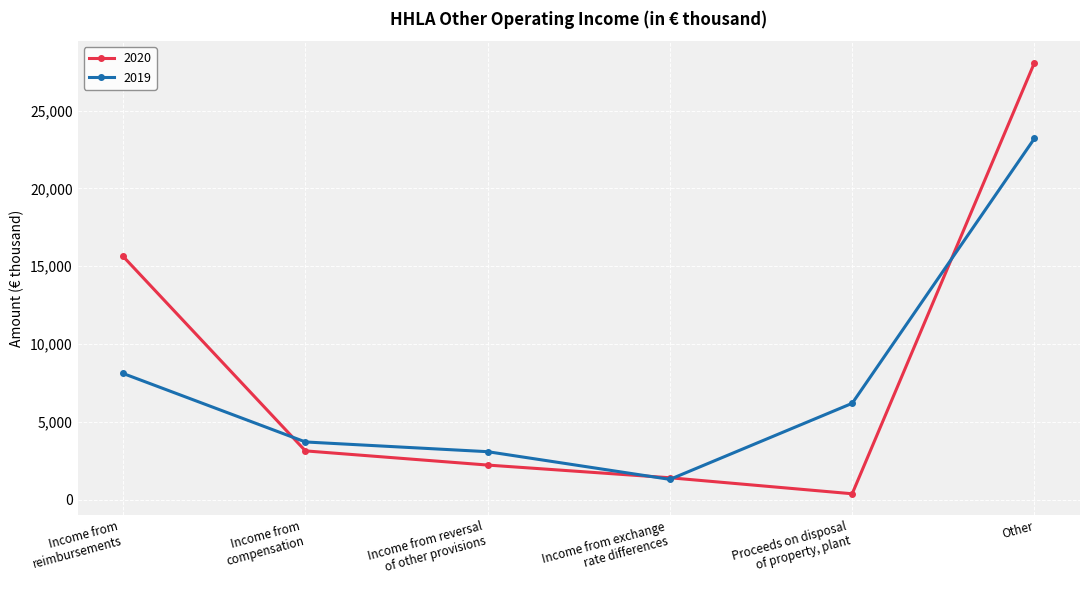

What is the sum of the 2020 values at Income from
compensation and Proceeds on disposal
of property, plant?

3503